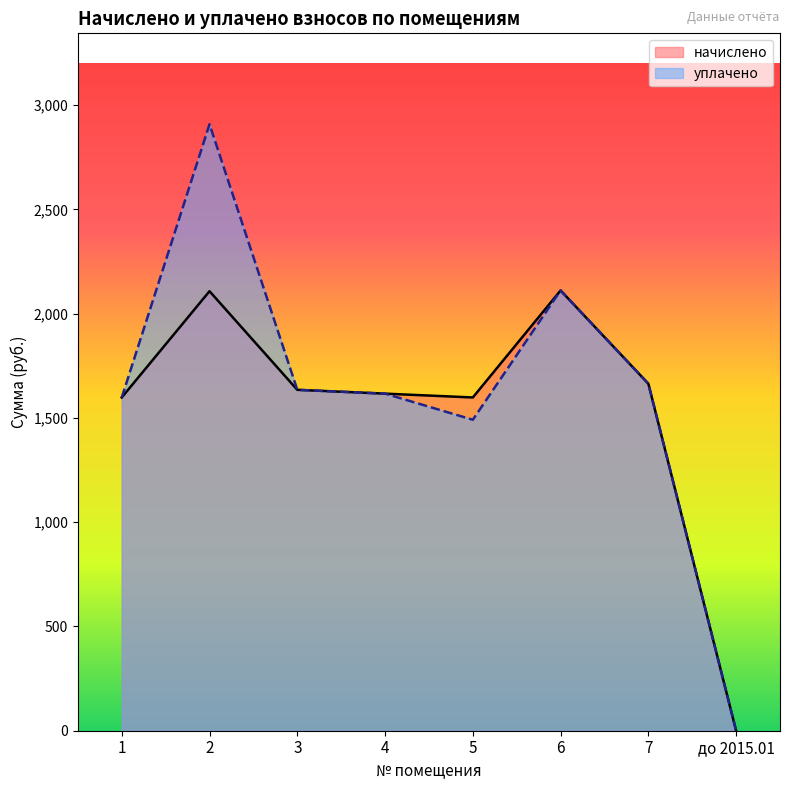

How many lines are shown in the chart?

2